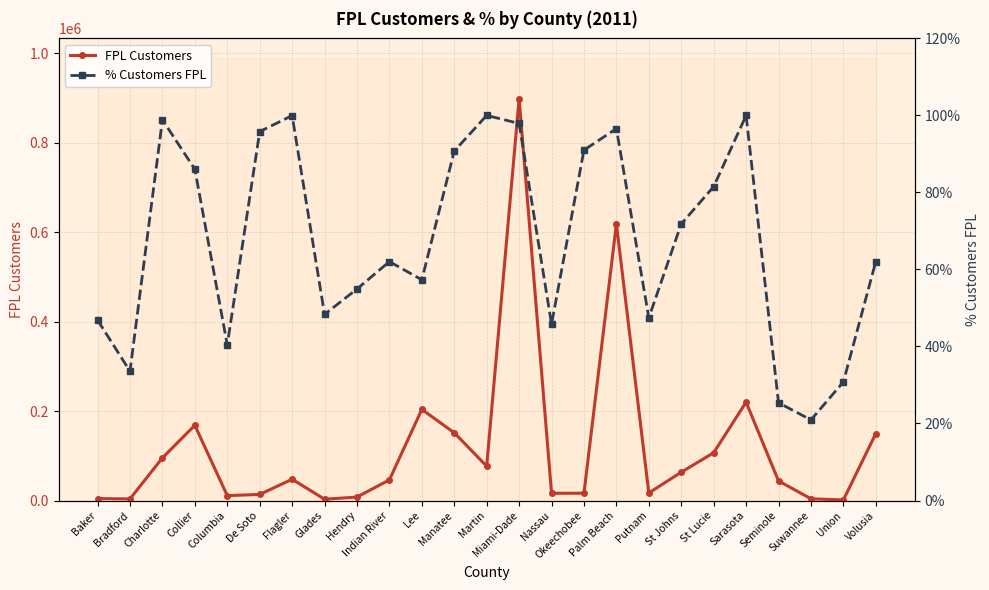

At which category does % Customers FPL reach its first local peak?

Charlotte